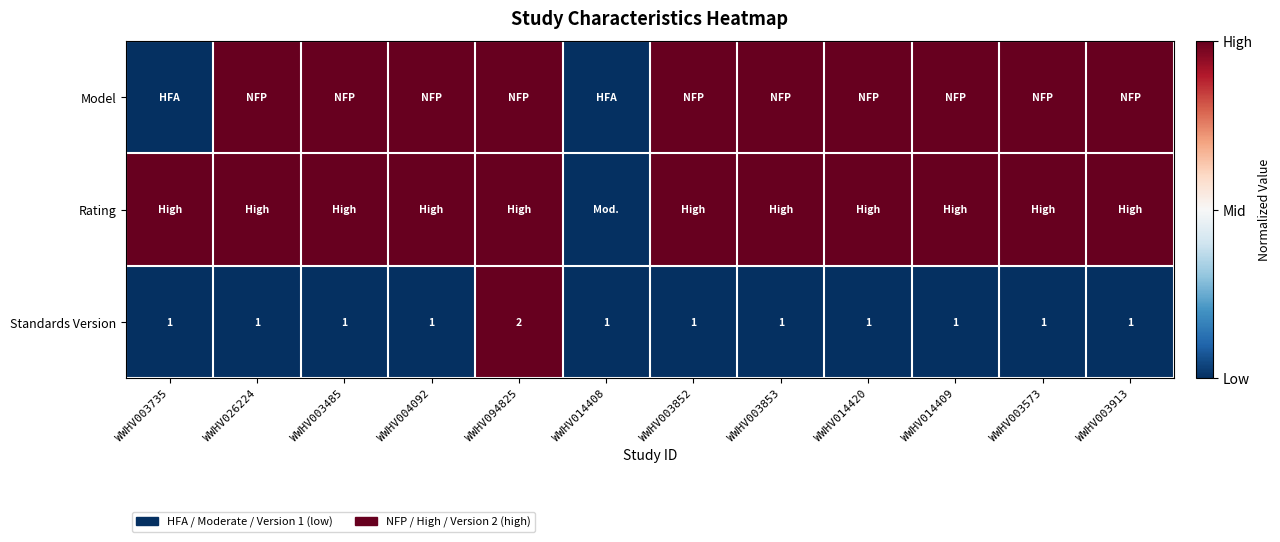

Count the Standards Version values in the range 1 to 2.

12